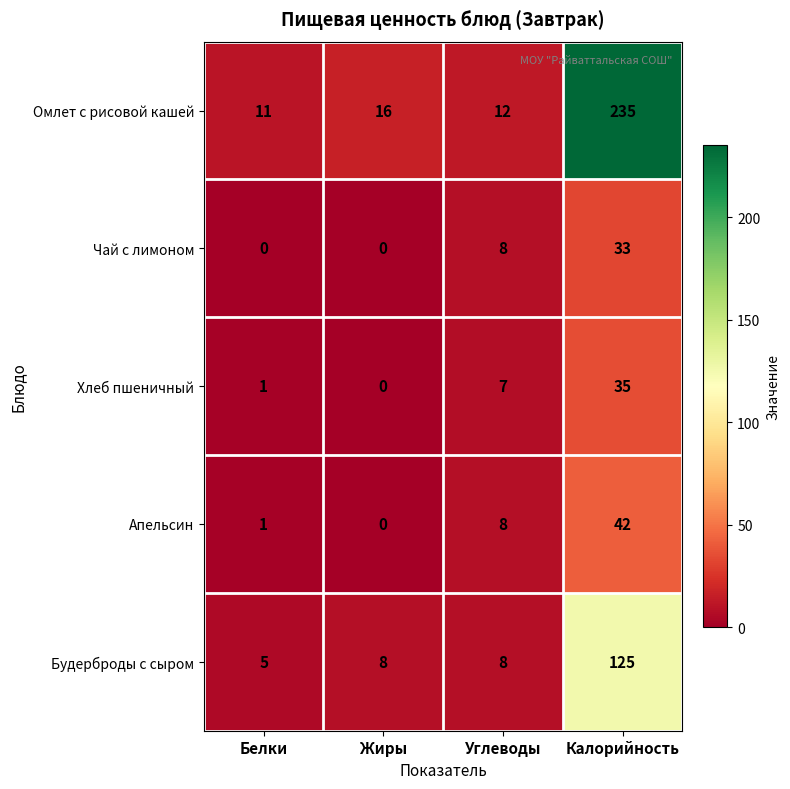

What is the difference between the highest and lowest values at Углеводы?

5